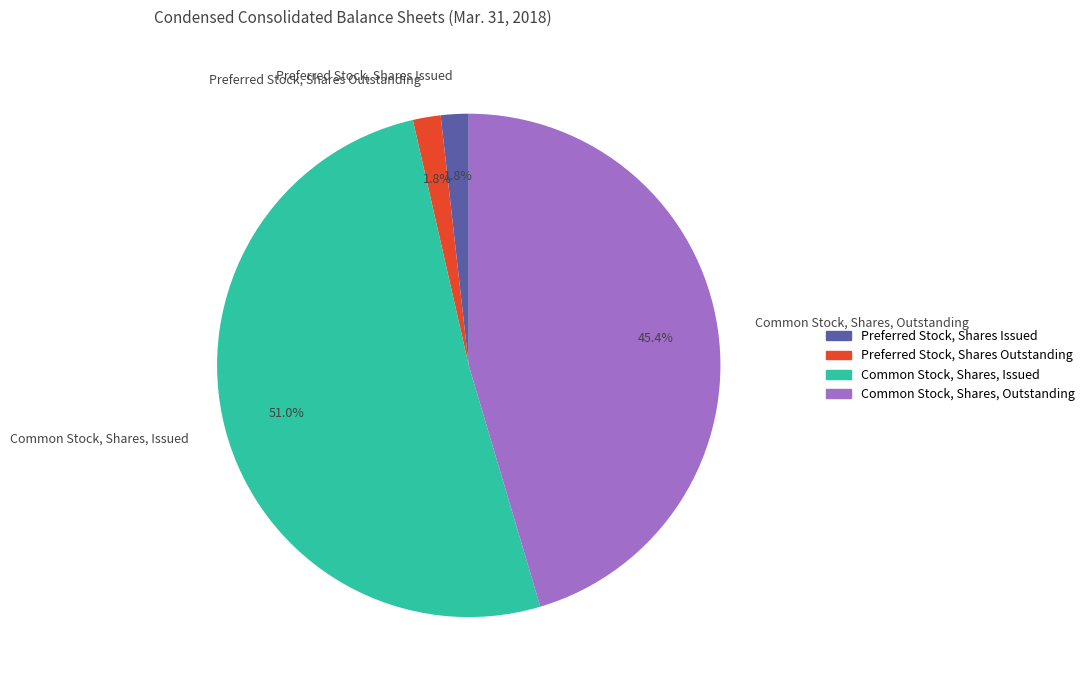

Which category has the biggest portion of the pie?

Common Stock, Shares, Issued